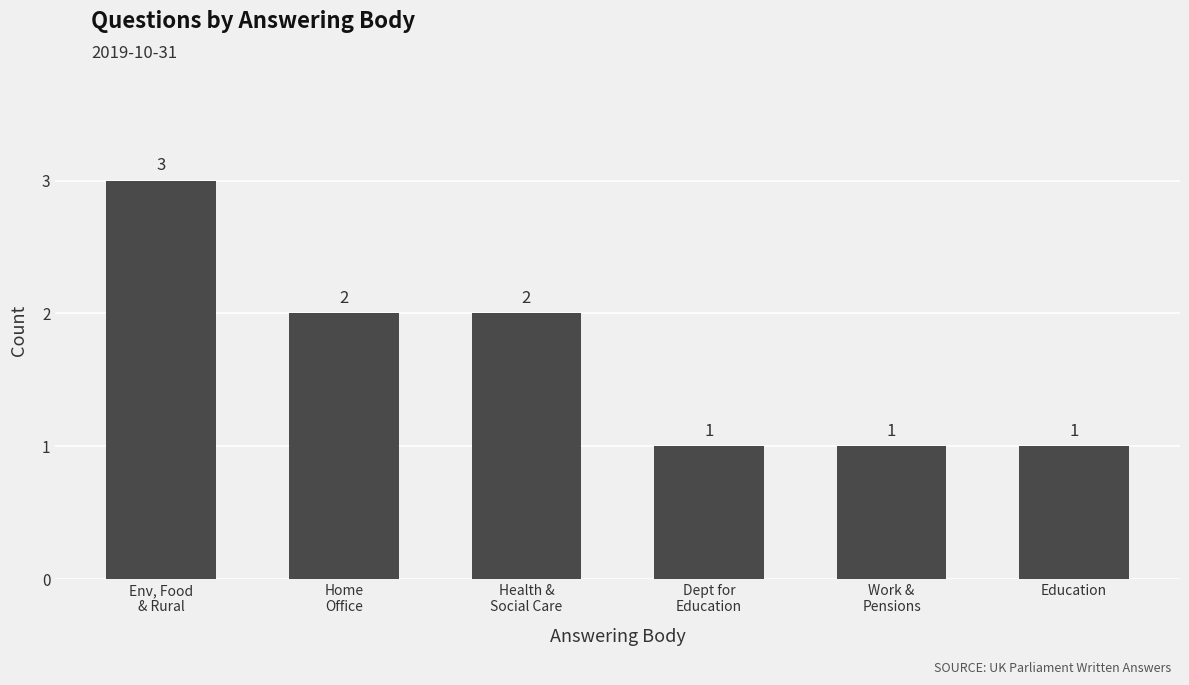

The chart shows a value of 3 at Env, Food
& Rural. True or false?

True